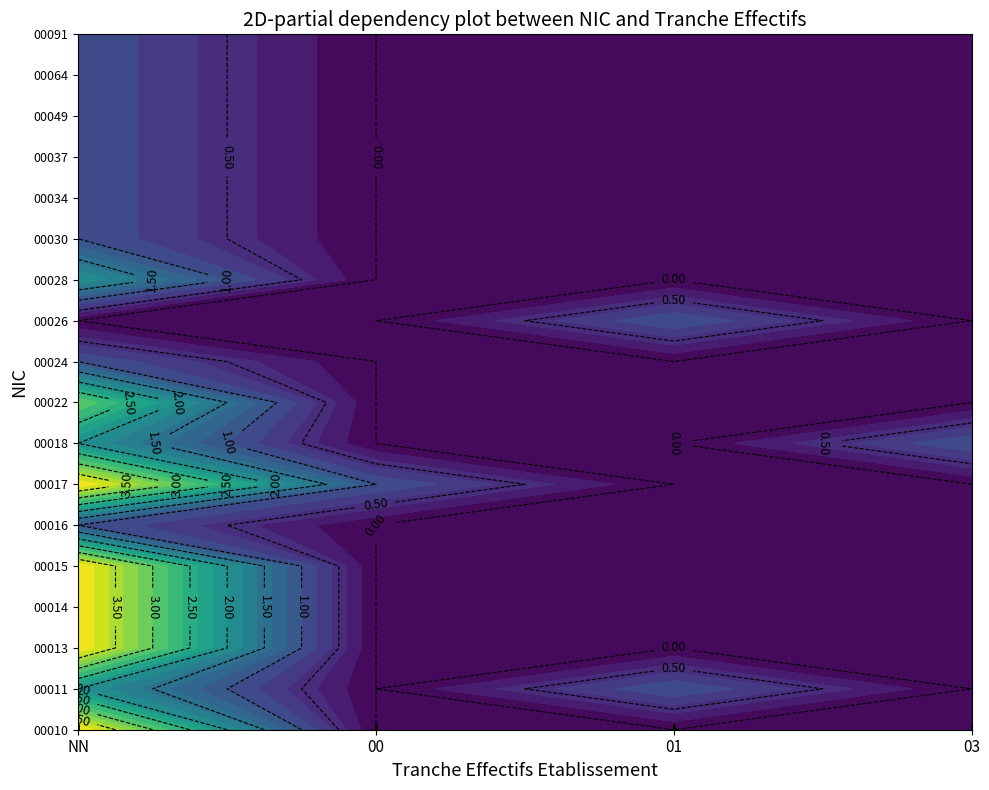

Which series has the largest range (max minus min)?

NN